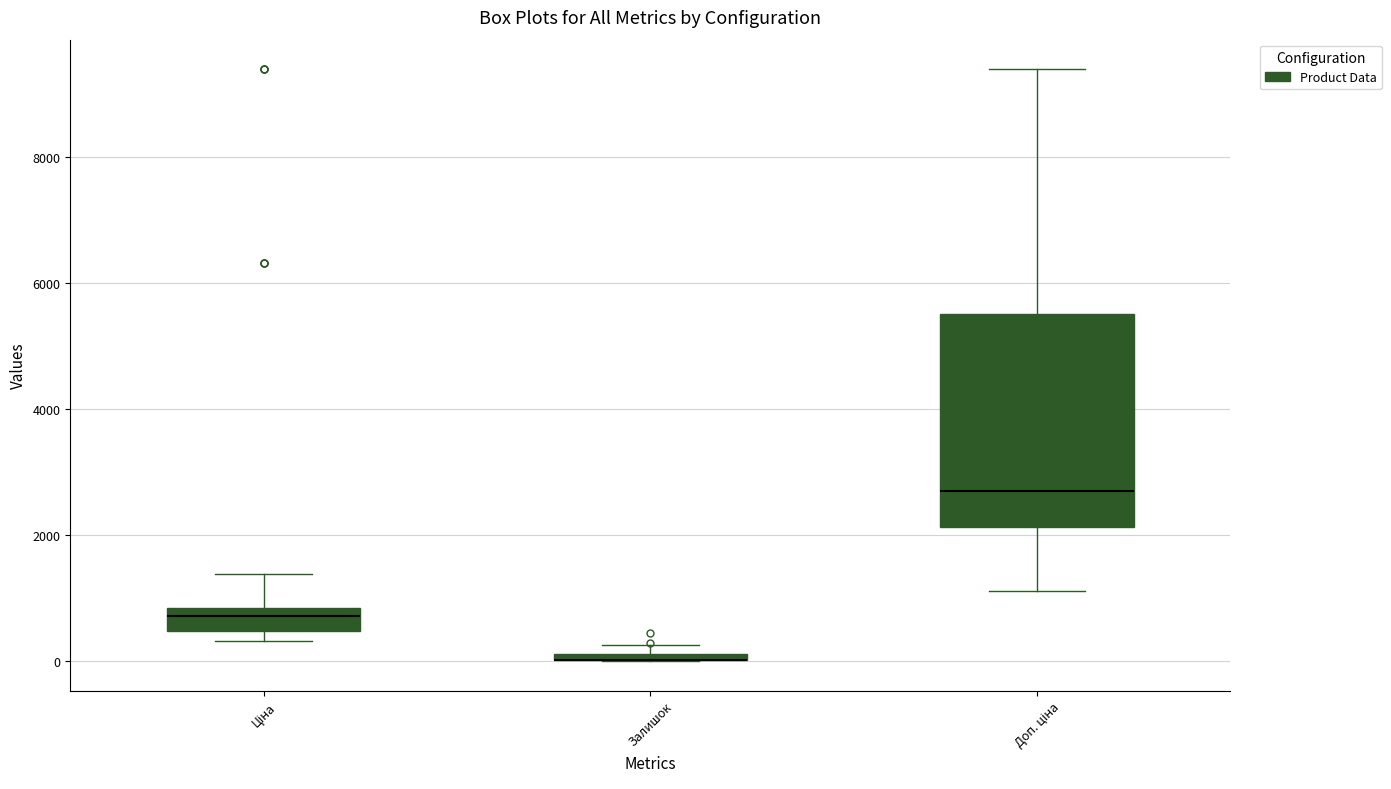

Which box is the tallest, from its lower edge to its upper edge?

Доп. ціна